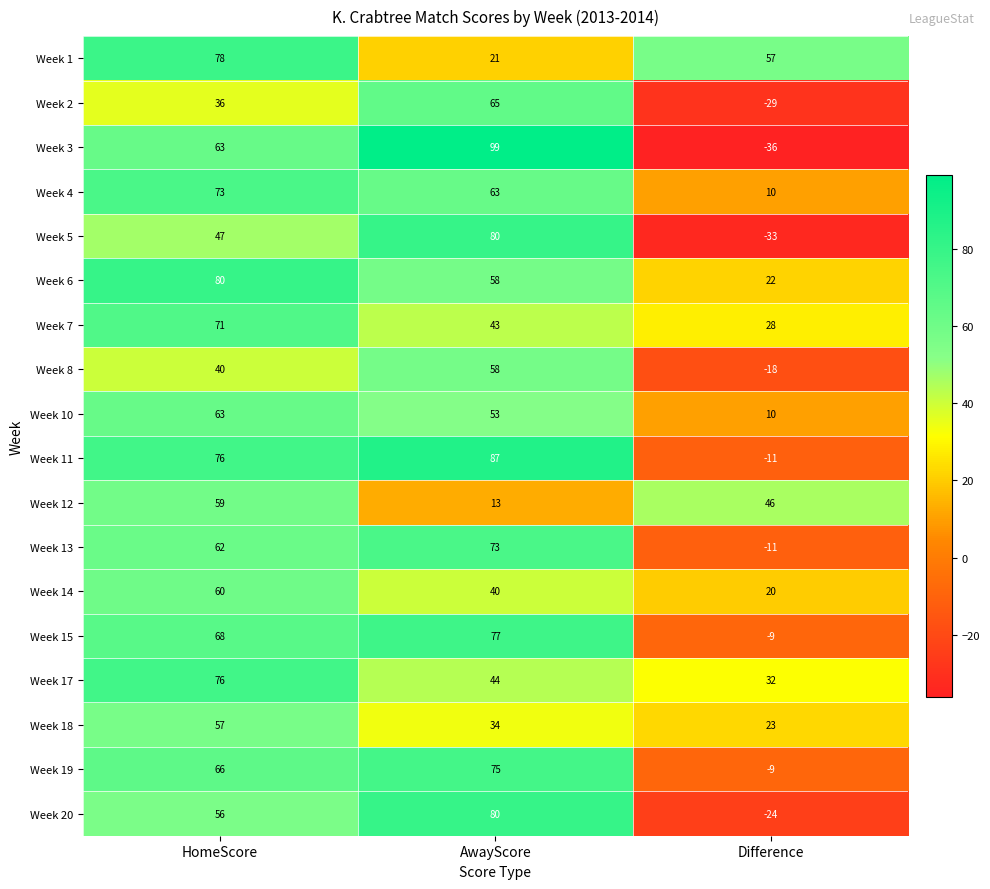

What is the sum of all Week 20 values?

112